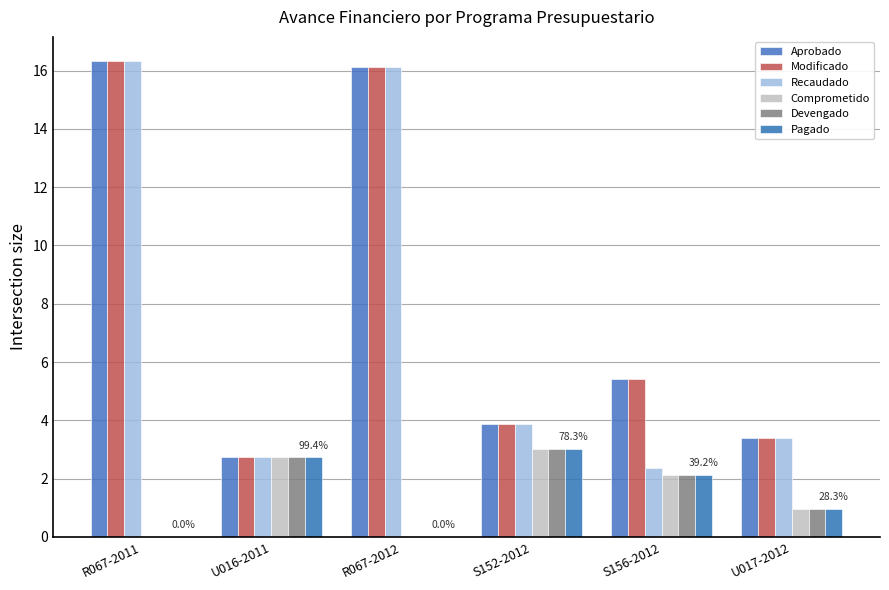

Where is Devengado nearest to the value 1?

U017-2012